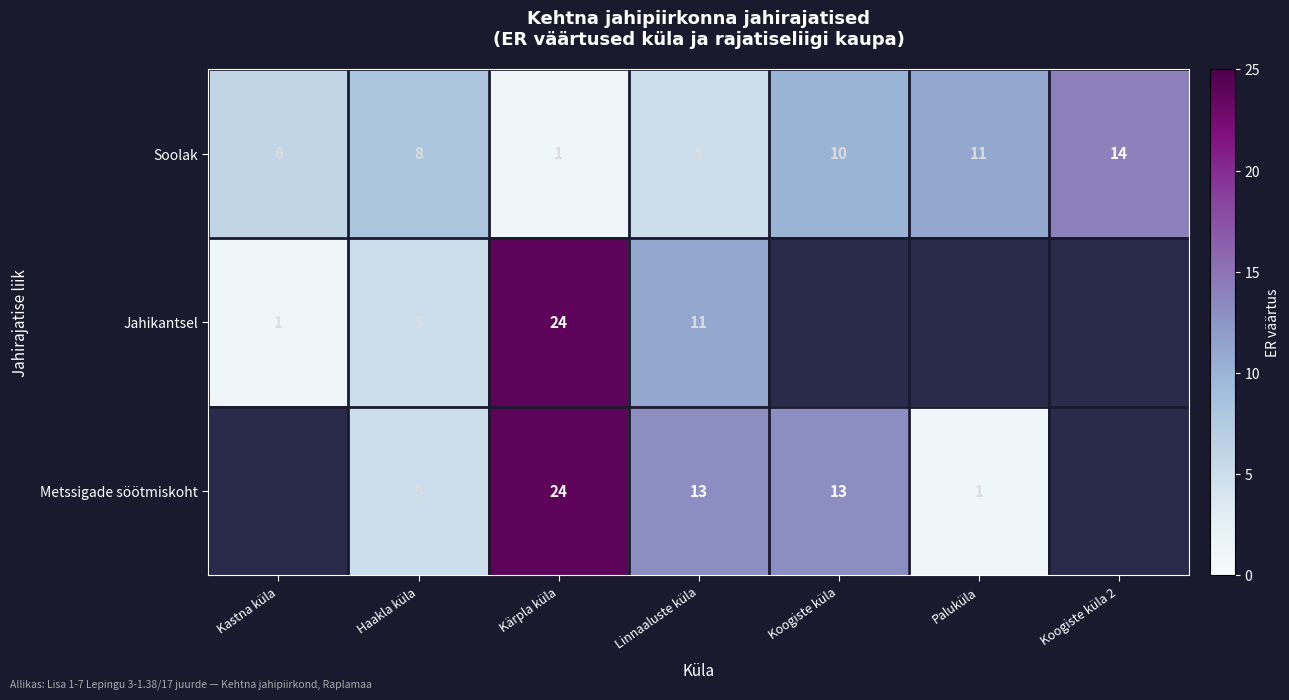

The value of Metssigade söötmiskoht at Linnaaluste küla is 5.1. True or false?

False